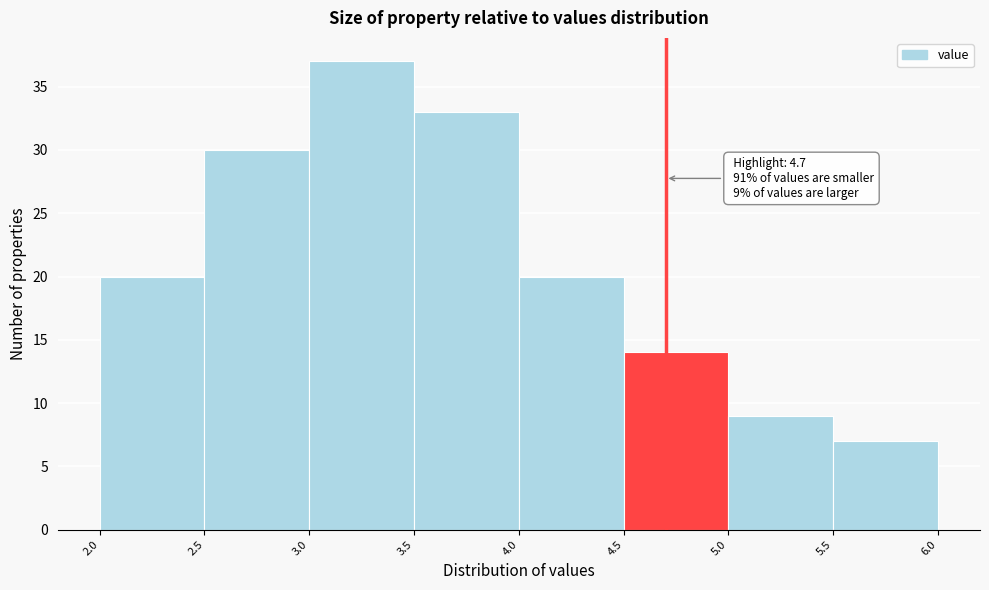

Which range on the x-axis has the tallest bar?

3.0 to 3.5